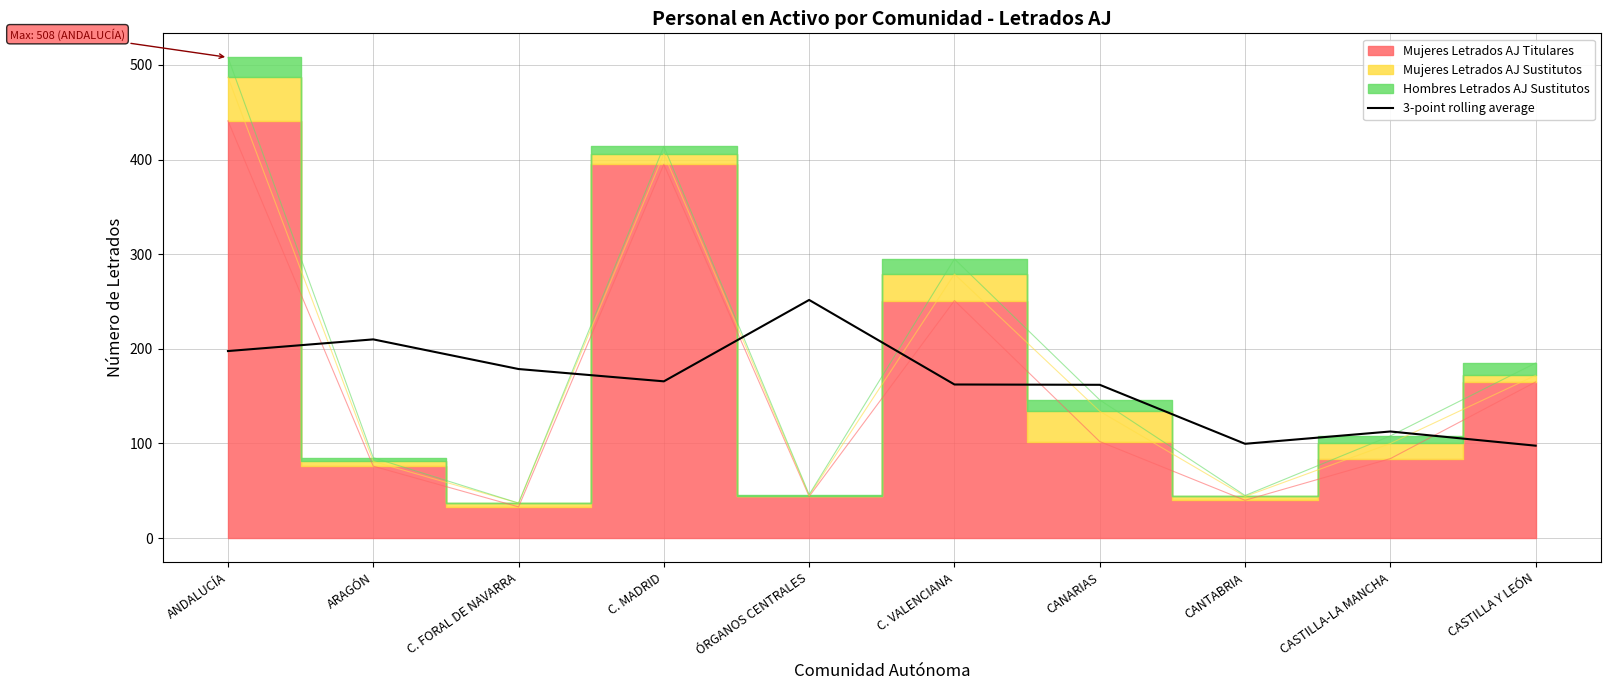

What position from the right is ÓRGANOS CENTRALES?

6